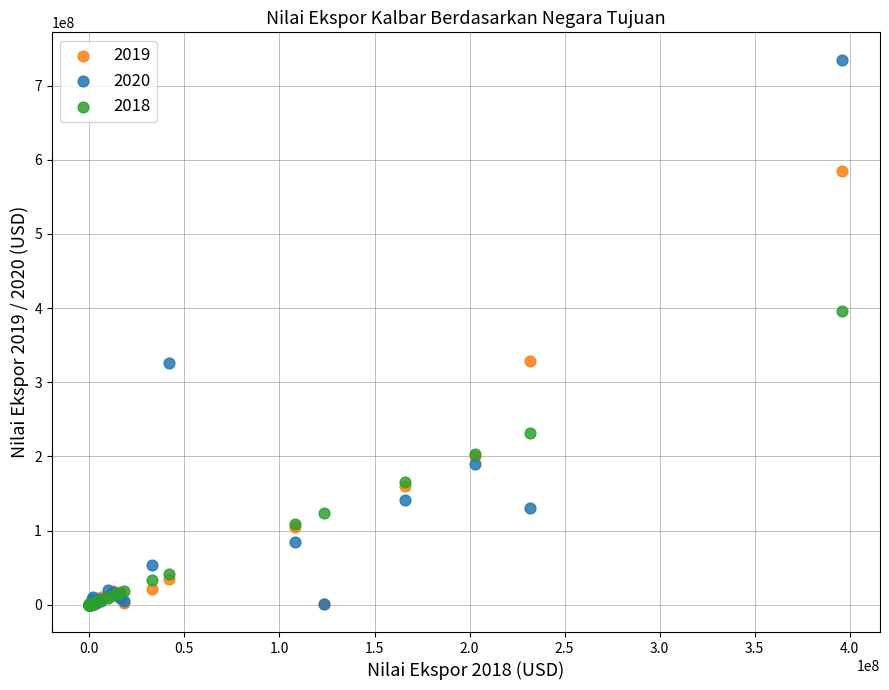

Across all series, what Y value is closest to 367587164?

396100187